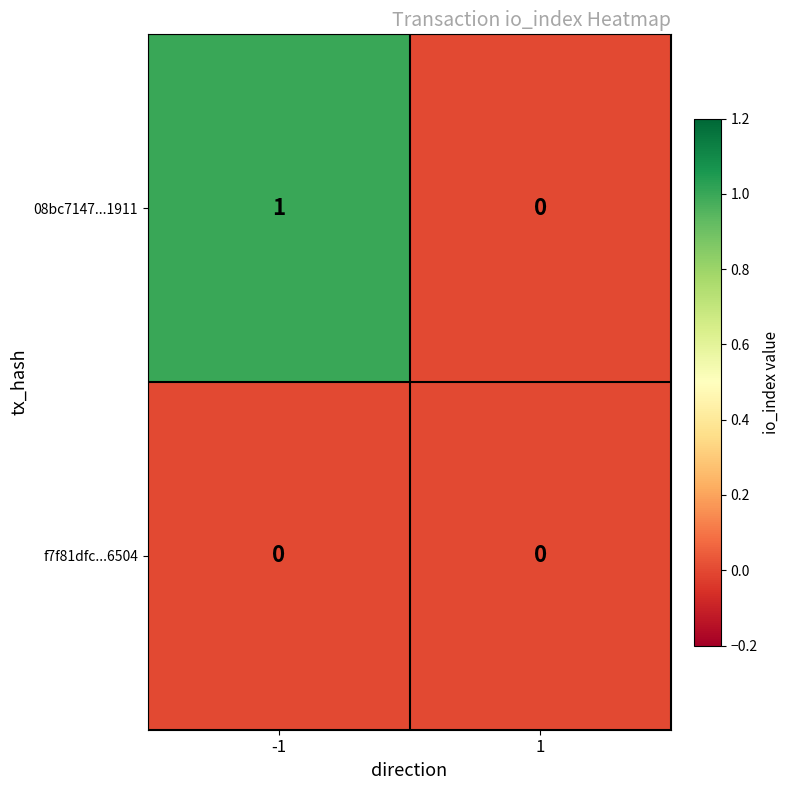

Which series has the largest total across all categories?

08bc7147...1911